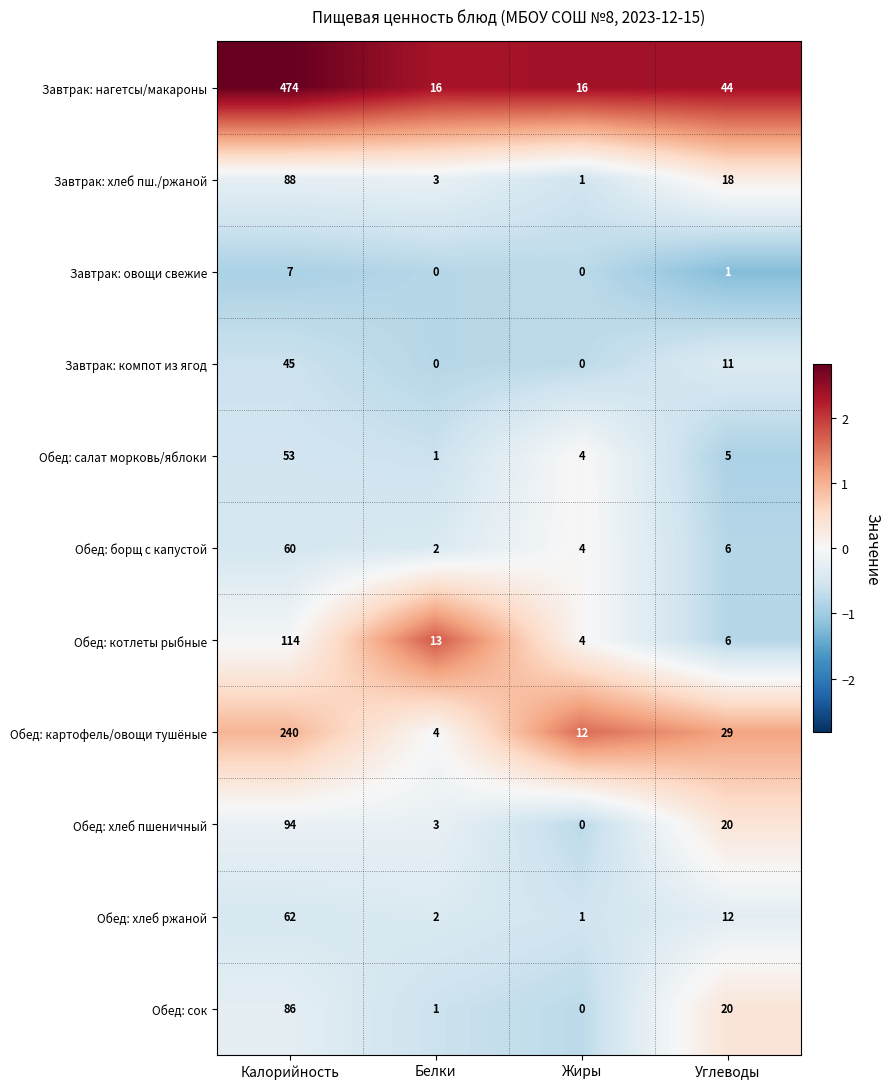

At which label does Обед: хлеб ржаной first exceed 12?

Калорийность